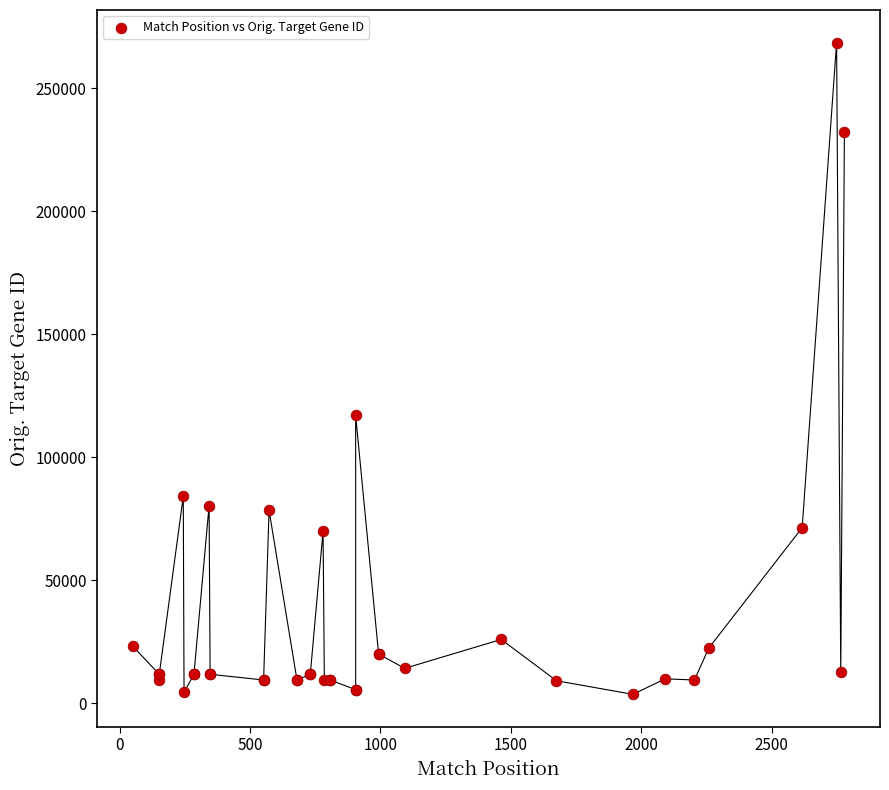

What Y value in the scatter plot is closest to 136066?

116986